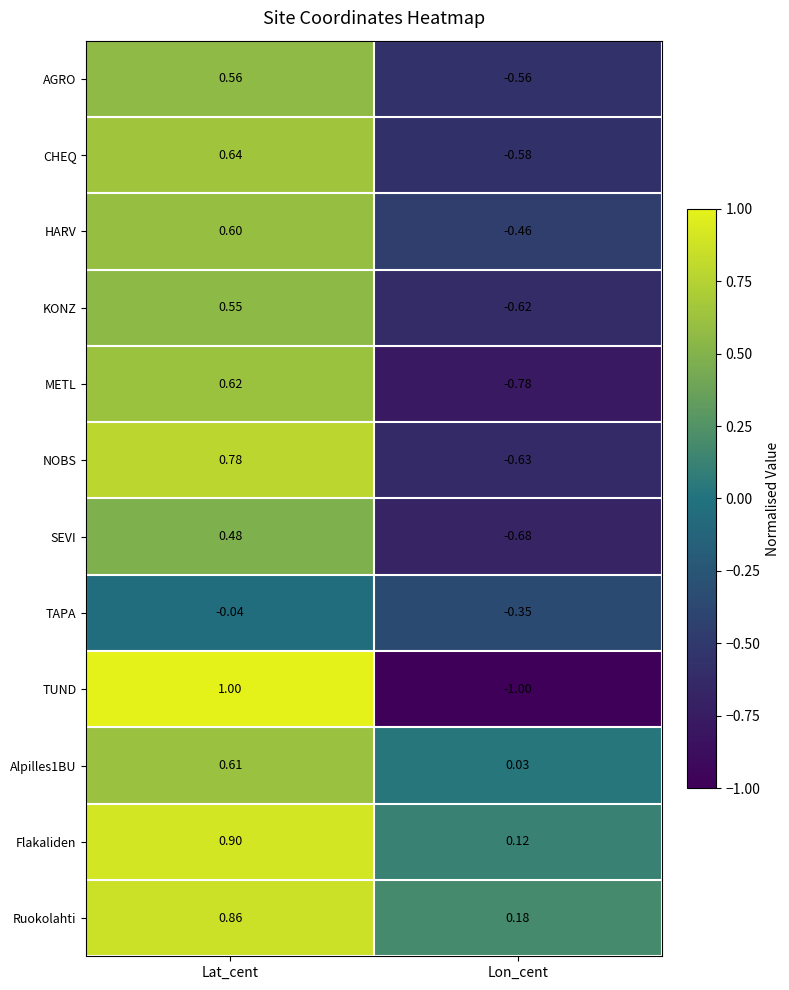

What is the maximum value shown in the chart?

1.0